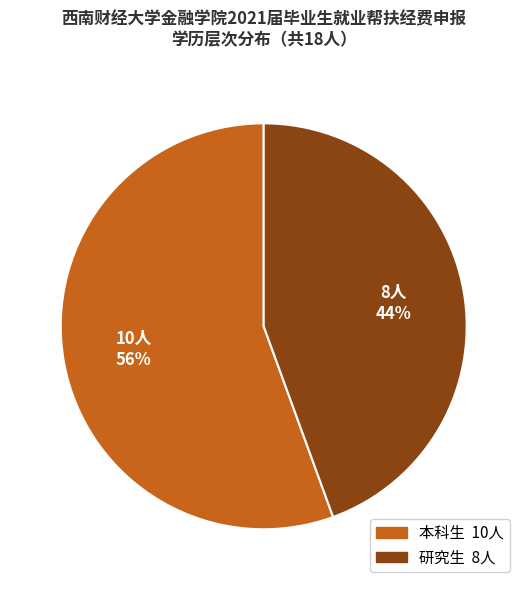

Is 本科生 the majority of the pie?

Yes